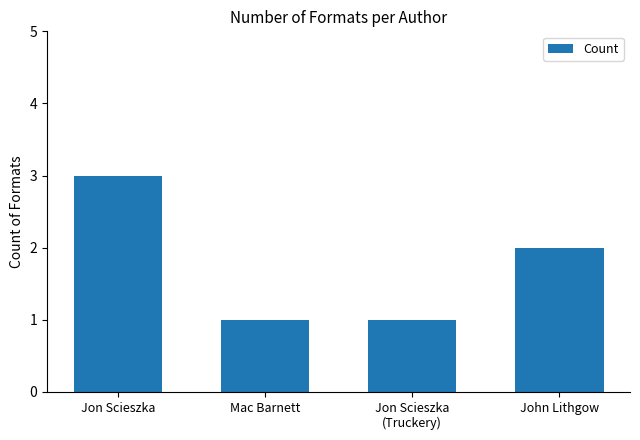

What is the ratio of the value at Mac Barnett to the value at Jon Scieszka
(Truckery)?

1.0